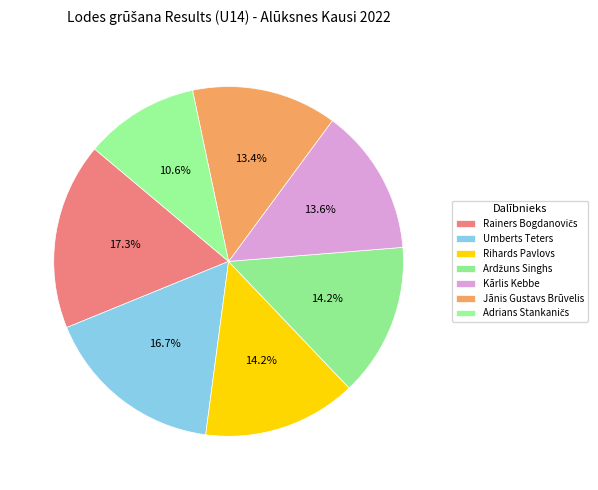

Count the number of slices in the pie.

7